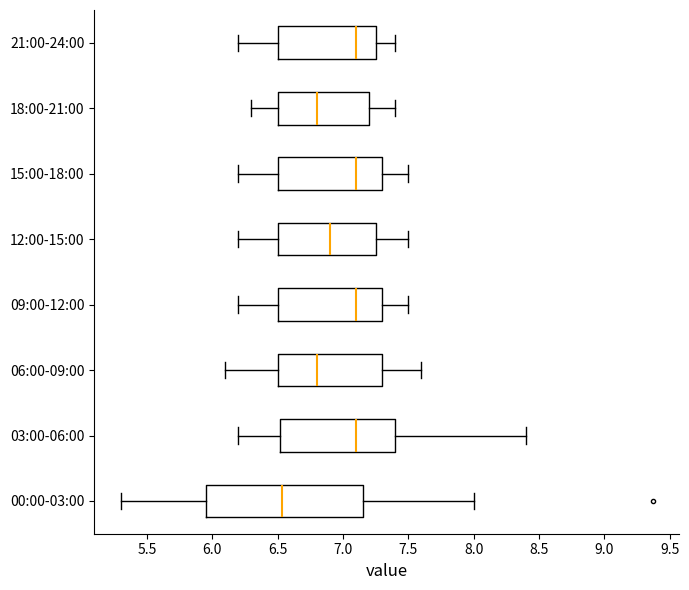

Where is the left edge of the box for 00:00-03:00 on the x-axis? The values are not printed on the chart, so give them approximately, as read against the axis.

5.95